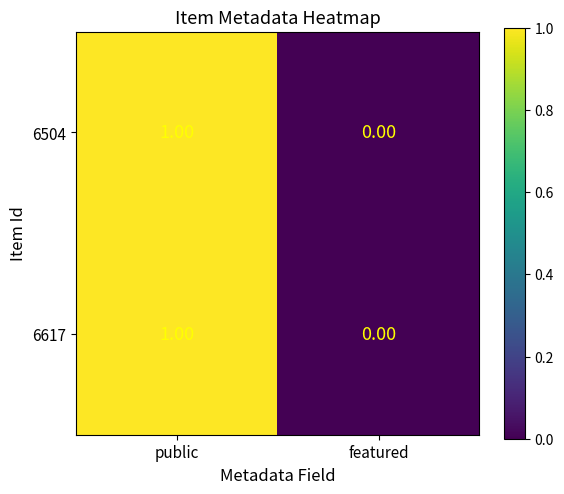

How many data points does each series have?

2